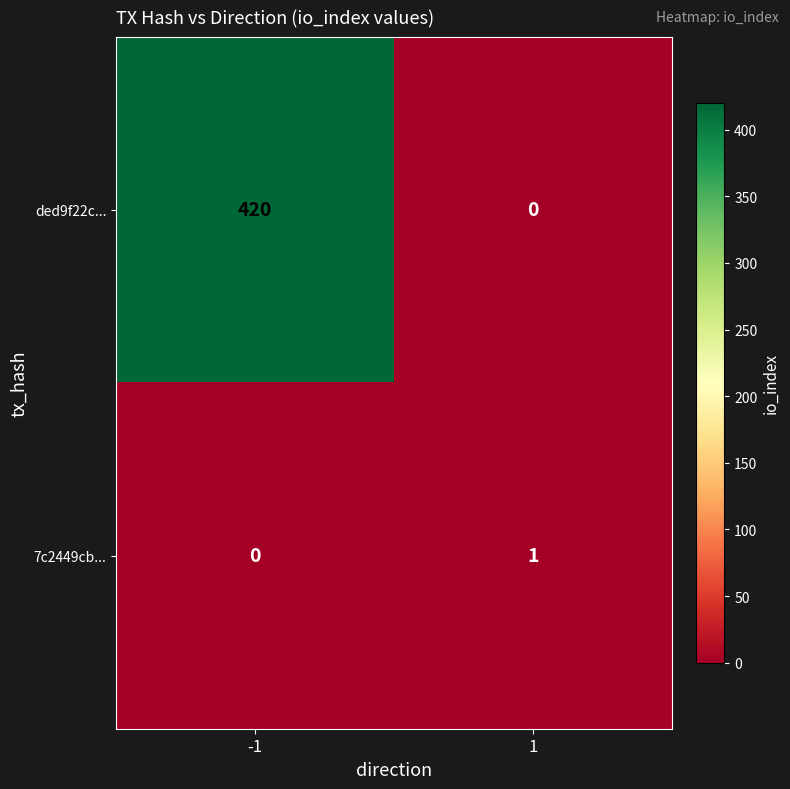

What is the maximum value for ded9f22c...?

420